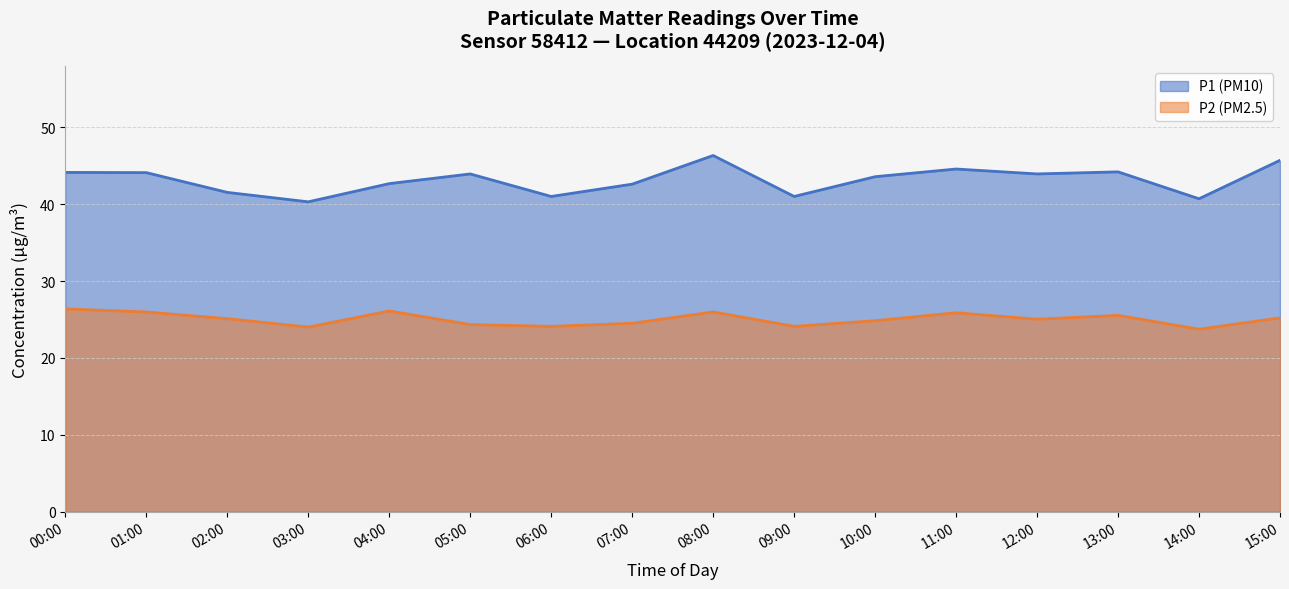

Where does the P2 (PM2.5) series first go above 25?

00:00